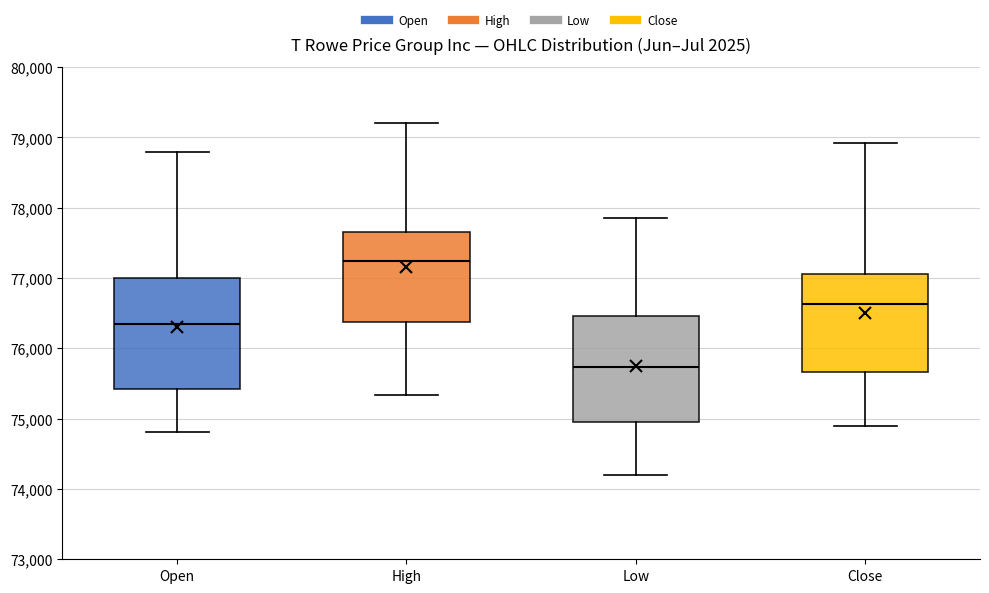

Where is the lower edge of the box for Close on the y-axis? The values are not printed on the chart, so give them approximately, as read against the axis.

75700